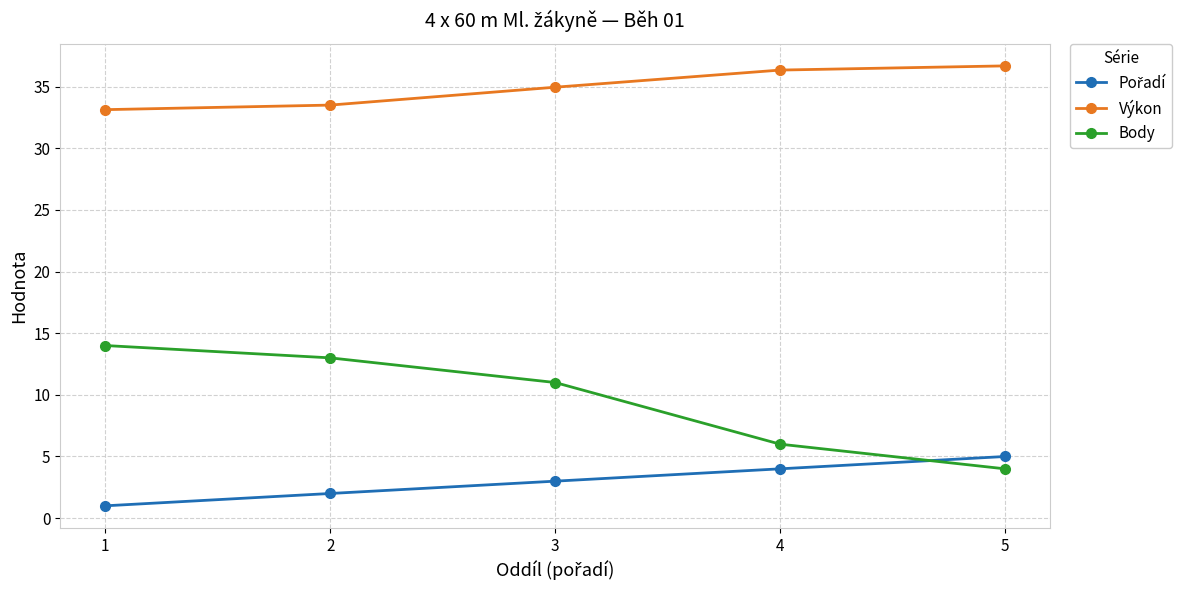

Which series has the largest range (max minus min)?

Body